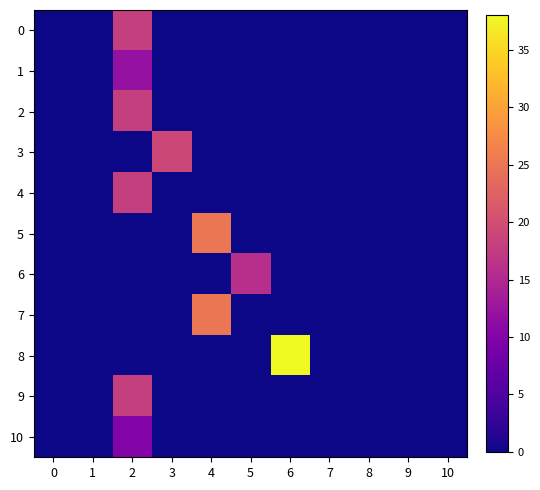

Reading left to right, extract all data points from this chart.

0: 0=0	1=0	2=18	3=0	4=0	5=0	6=0	7=0	8=0	9=0	10=0
1: 0=0	1=0	2=12	3=0	4=0	5=0	6=0	7=0	8=0	9=0	10=0
2: 0=0	1=0	2=18	3=0	4=0	5=0	6=0	7=0	8=0	9=0	10=0
3: 0=0	1=0	2=0	3=19	4=0	5=0	6=0	7=0	8=0	9=0	10=0
4: 0=0	1=0	2=18	3=0	4=0	5=0	6=0	7=0	8=0	9=0	10=0
5: 0=0	1=0	2=0	3=0	4=25	5=0	6=0	7=0	8=0	9=0	10=0
6: 0=0	1=0	2=0	3=0	4=0	5=16	6=0	7=0	8=0	9=0	10=0
7: 0=0	1=0	2=0	3=0	4=25	5=0	6=0	7=0	8=0	9=0	10=0
8: 0=0	1=0	2=0	3=0	4=0	5=0	6=38	7=0	8=0	9=0	10=0
9: 0=0	1=0	2=18	3=0	4=0	5=0	6=0	7=0	8=0	9=0	10=0
10: 0=0	1=0	2=10	3=0	4=0	5=0	6=0	7=0	8=0	9=0	10=0